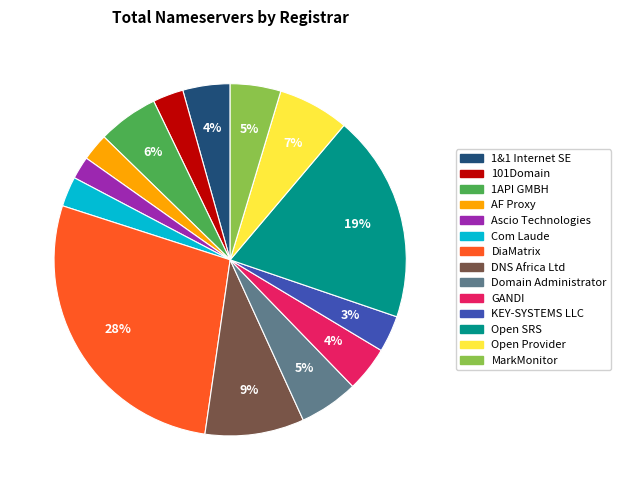

Is it true that Open SRS is 19% of the pie?

True